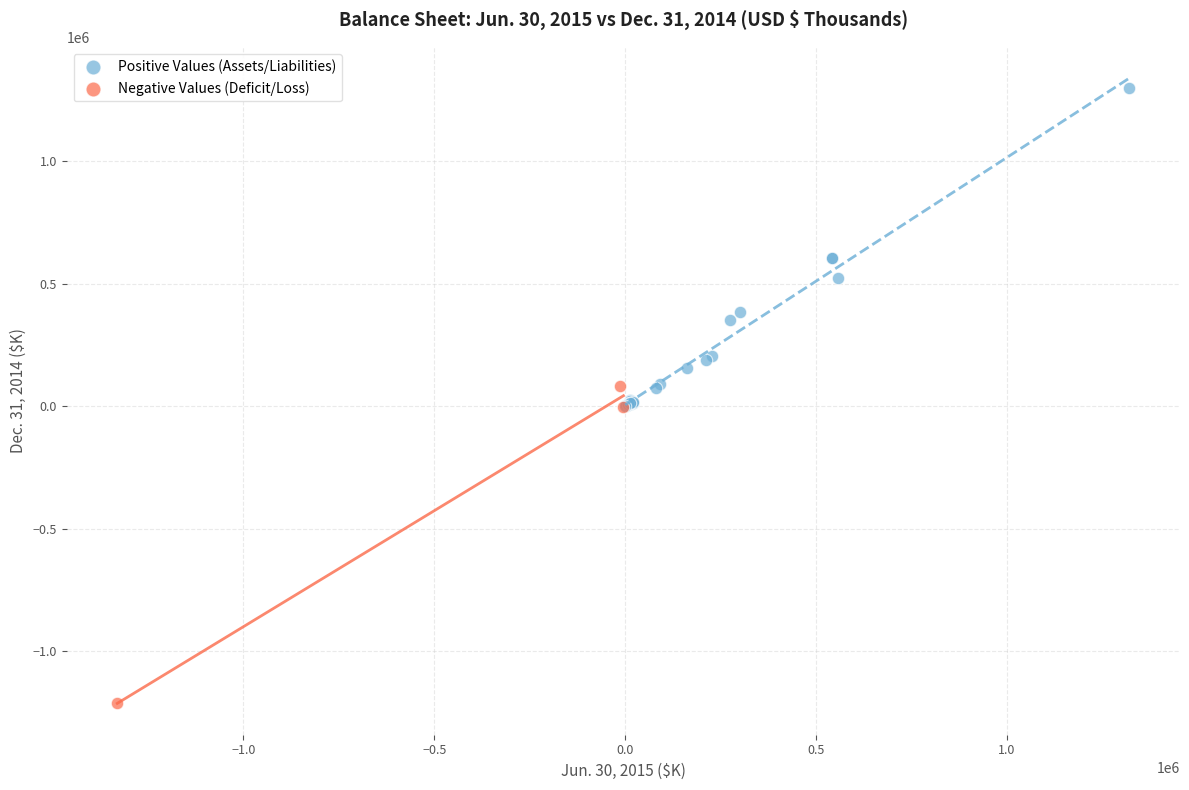

Which series reaches the minimum Y coordinate?

Negative Values (Deficit/Loss)